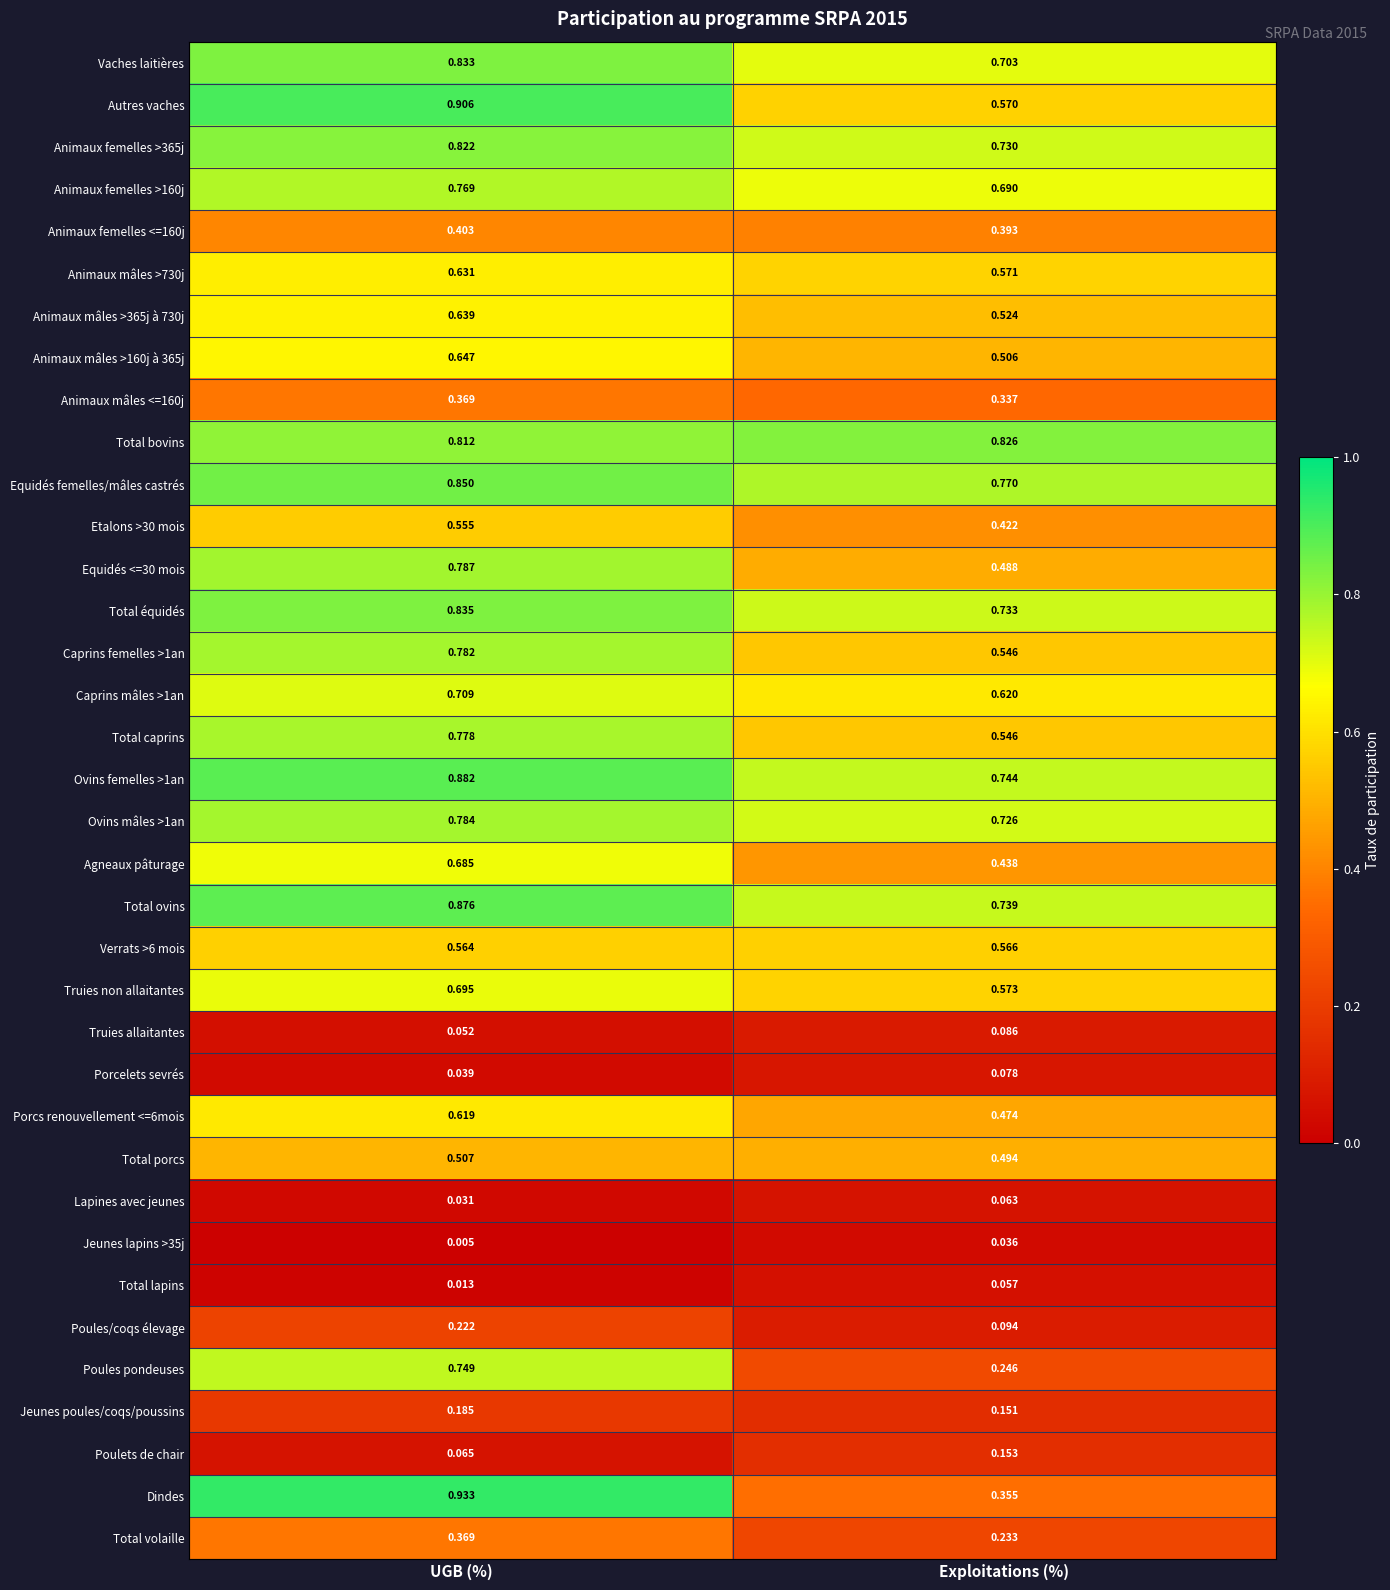

At which label is Total bovins closest to 0?

UGB (%)